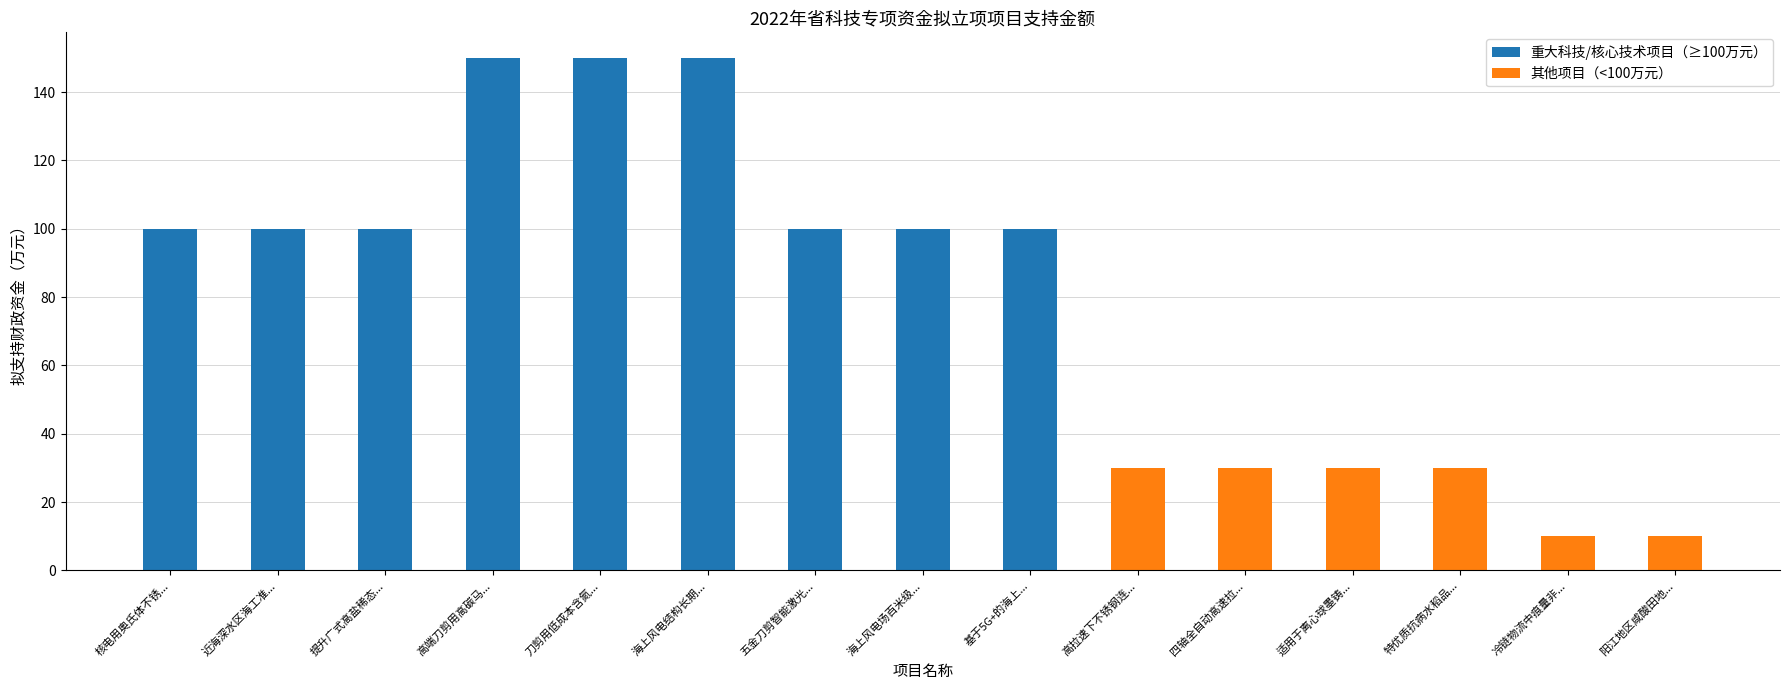

Count the number of data series in this chart.

1